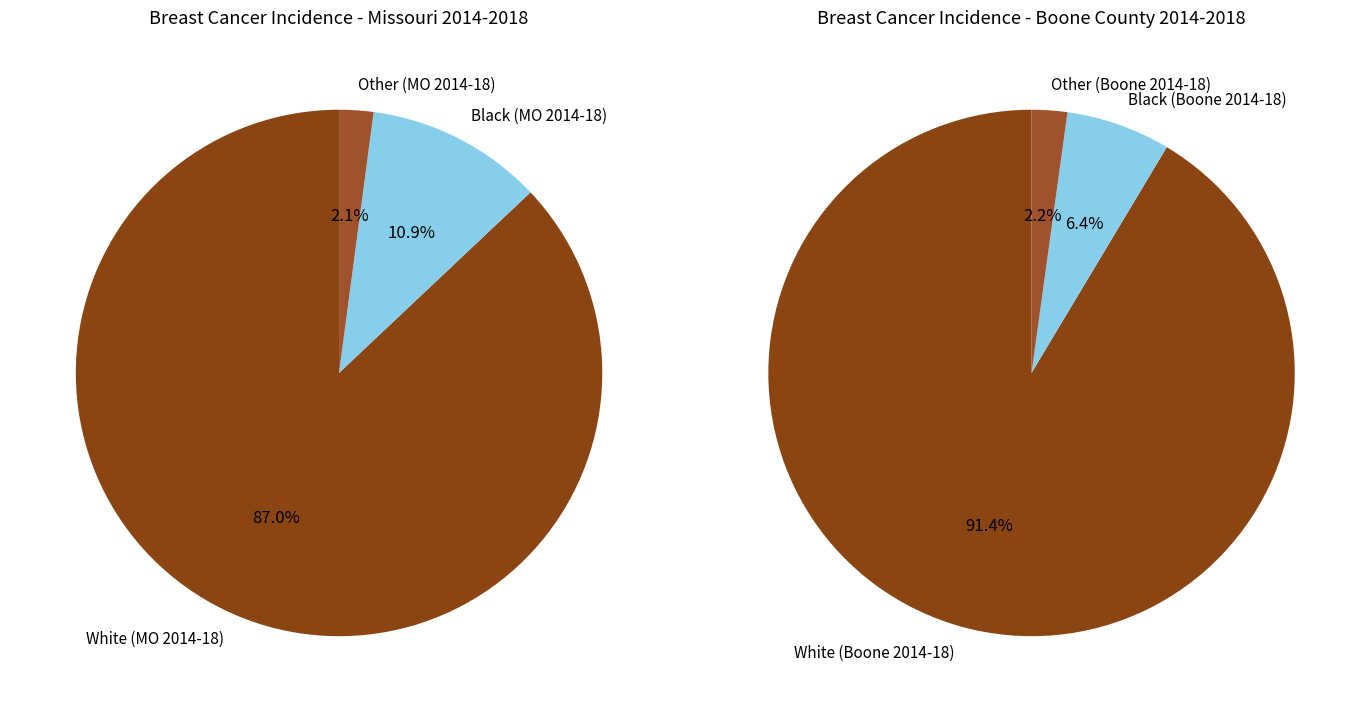

How many slices are in this pie chart?

3